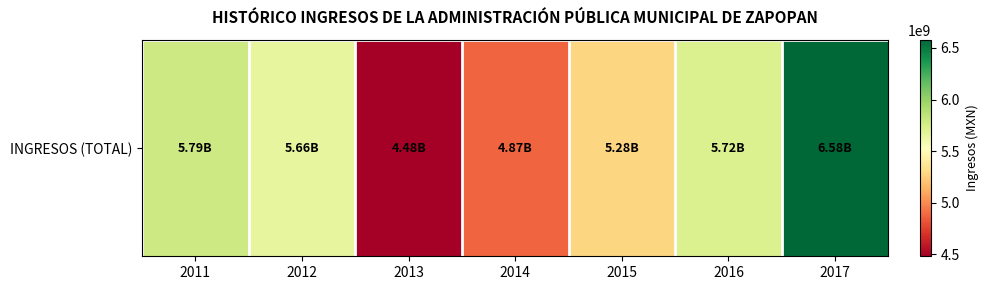

List the labels in order of value, largest first.

2017, 2011, 2016, 2012, 2015, 2014, 2013